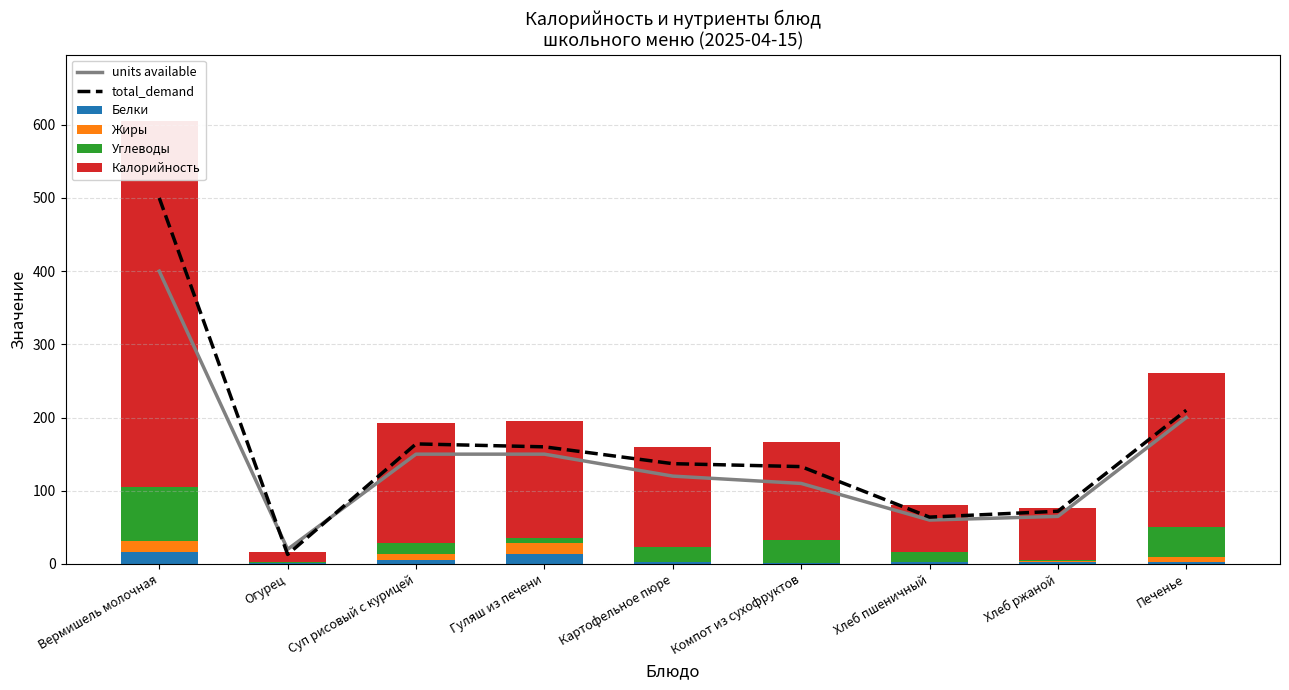

How many series are shown in this chart?

6